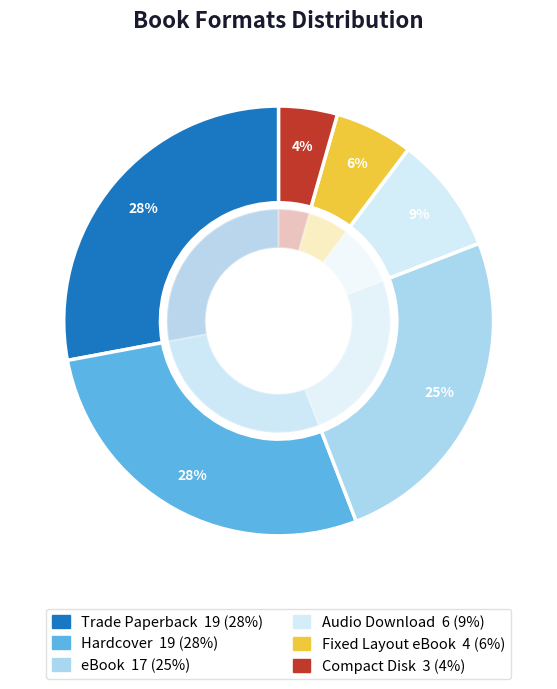

Is it true that Hardcover is 28% of the pie?

True